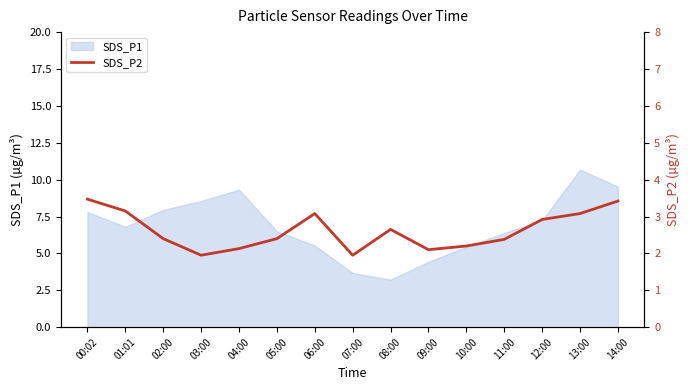

Where is the data nearest to the value 2?

03:00